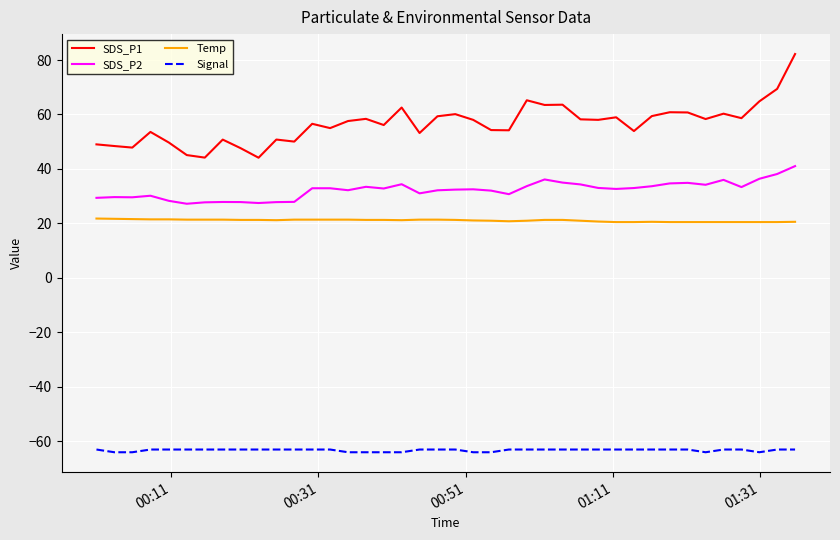

True or false: SDS_P1 and Signal cross at least once.

False